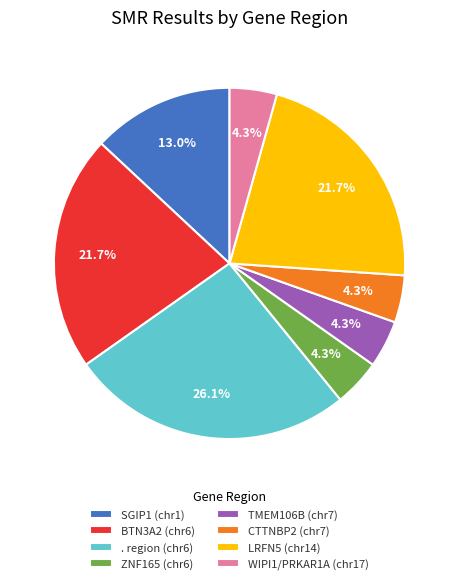

Which slice is the largest?

. region (chr6)